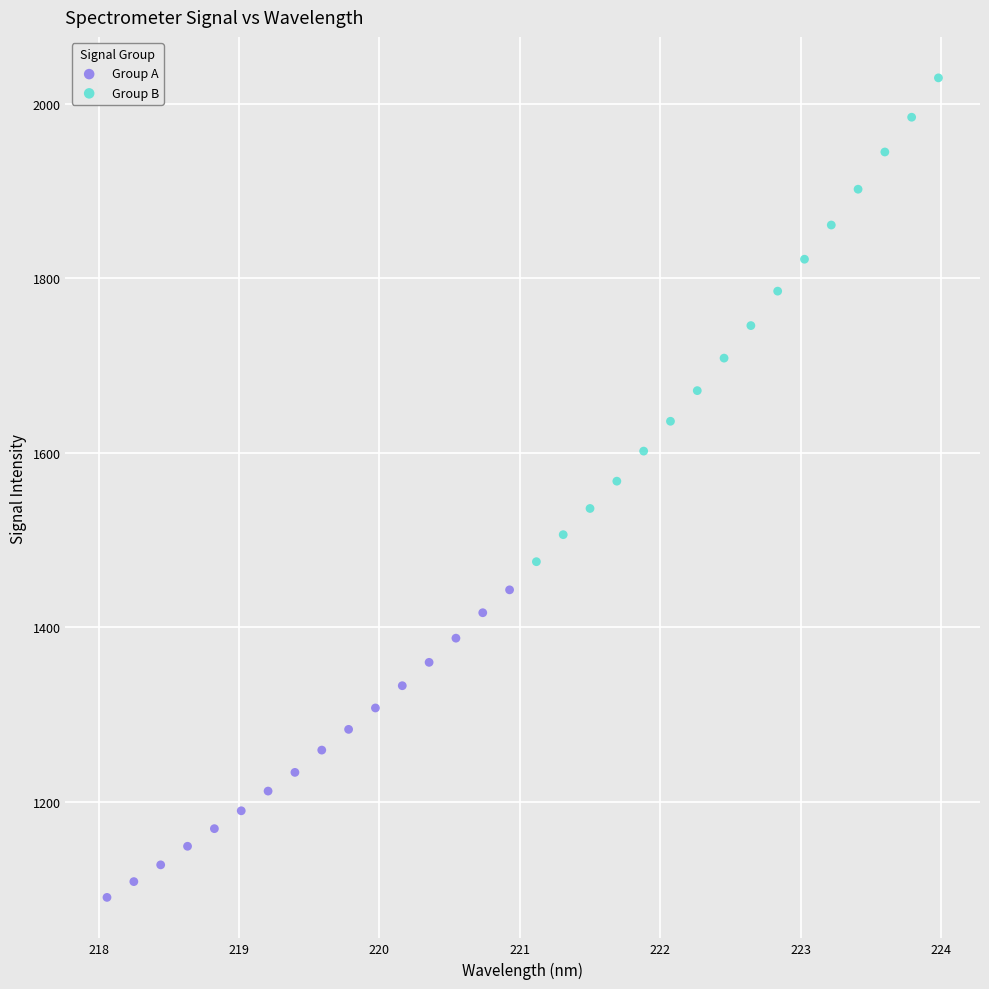

Which series contains the lowest Y value?

Group A